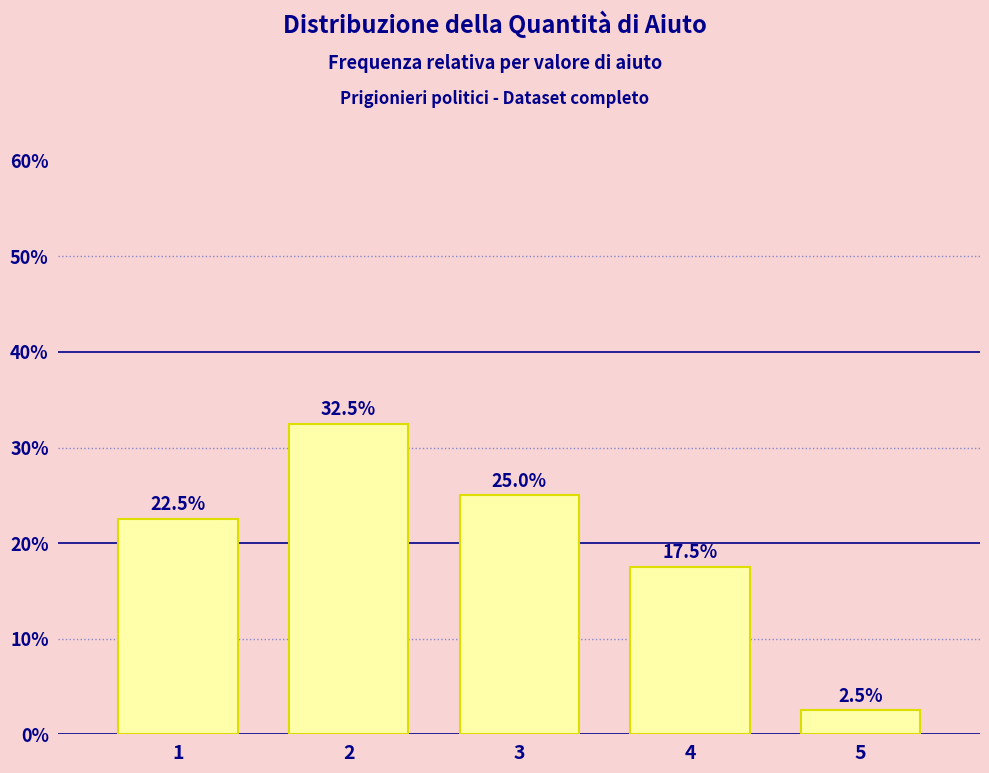

Reading left to right, transcribe all the data shown in this chart.

22.5	32.5	25.0	17.5	2.5